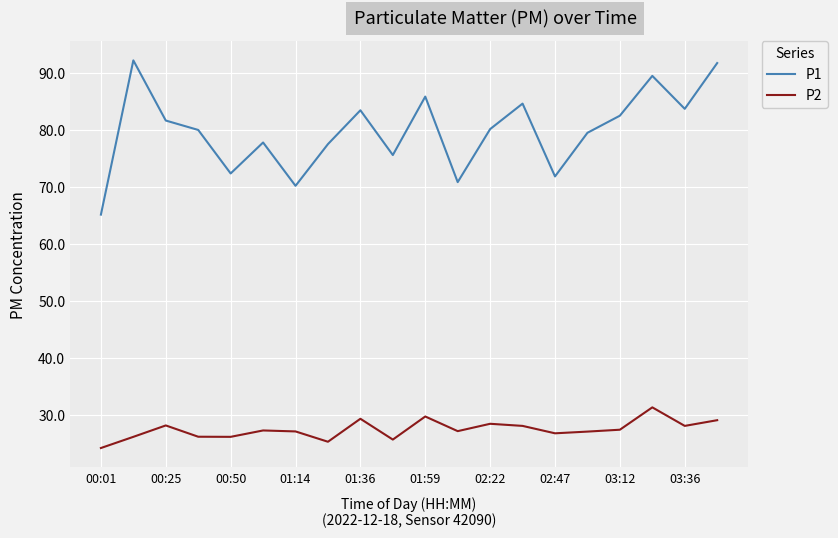

What is the smallest value displayed?

24.2